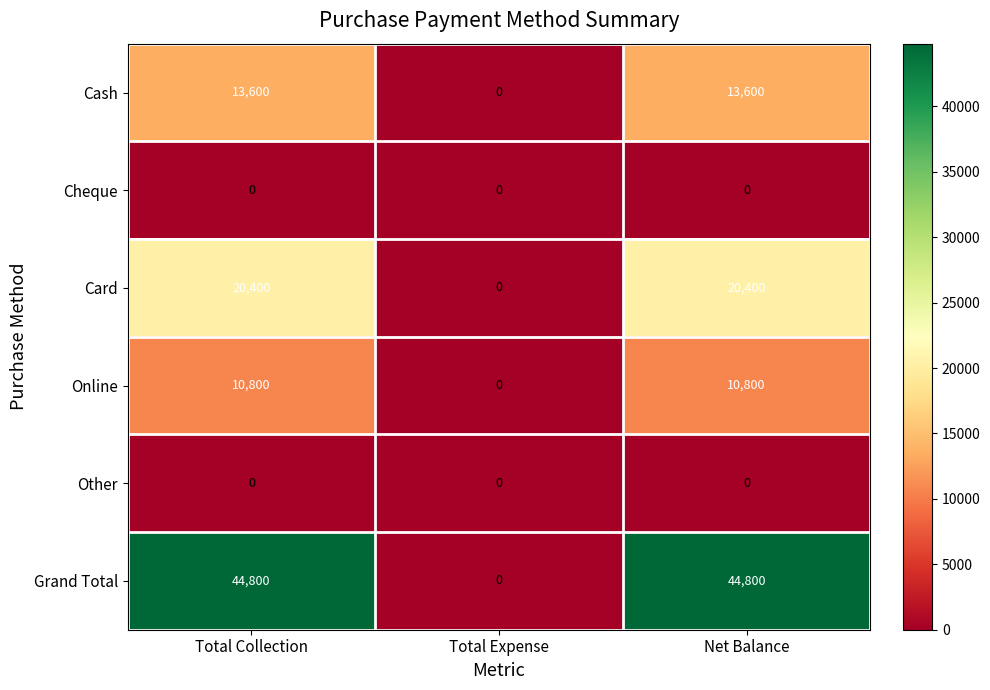

Which series has the largest total across all categories?

Grand Total